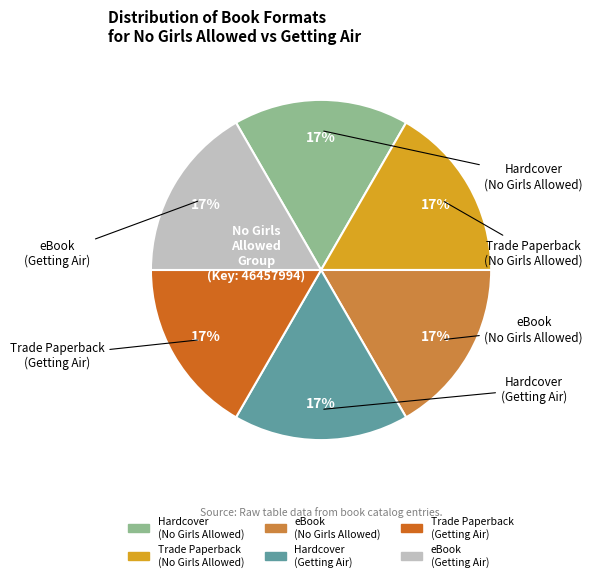

Is there any slice that represents more than half of the pie?

No